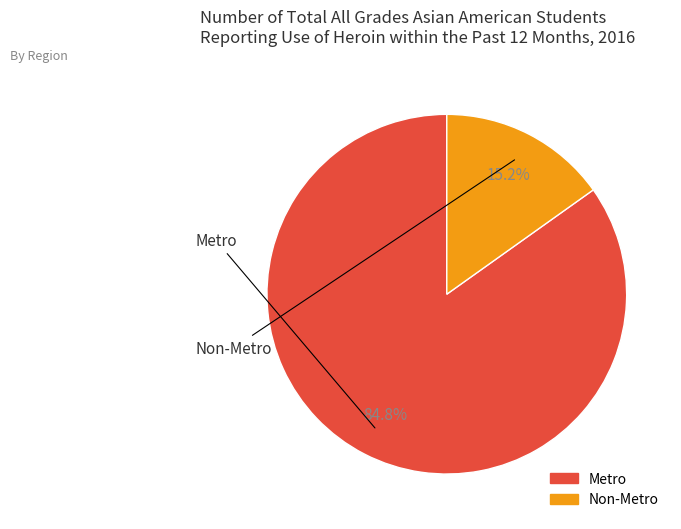

Which slice represents more than half of the pie?

Metro